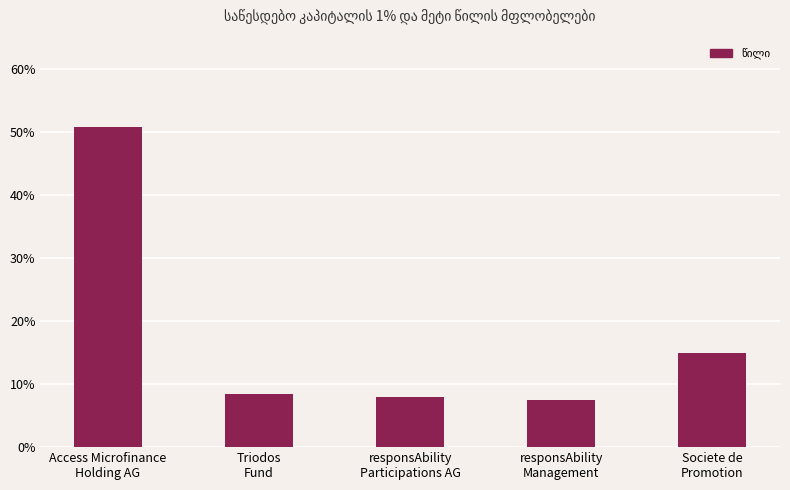

Reading left to right, list all the values displayed in this chart.

0.5	0.1	0.1	0.1	0.1